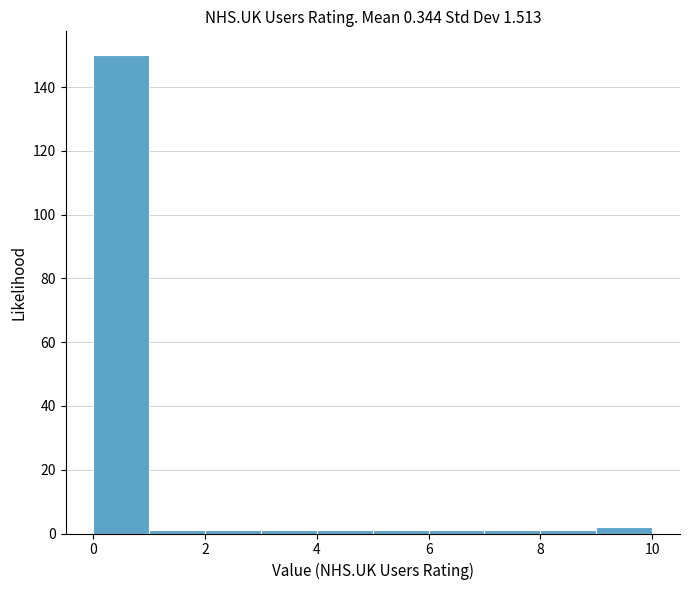

Reading left to right, list every bar in this chart as the range it spans on the x-axis followed by its height. The values are not printed on the chart, so give them approximately, as read against the axis.

0 to 1: 150
1 to 2: under 2
2 to 3: under 2
3 to 4: under 2
4 to 5: under 2
5 to 6: under 2
6 to 7: under 2
7 to 8: under 2
8 to 9: under 2
9 to 10: 2